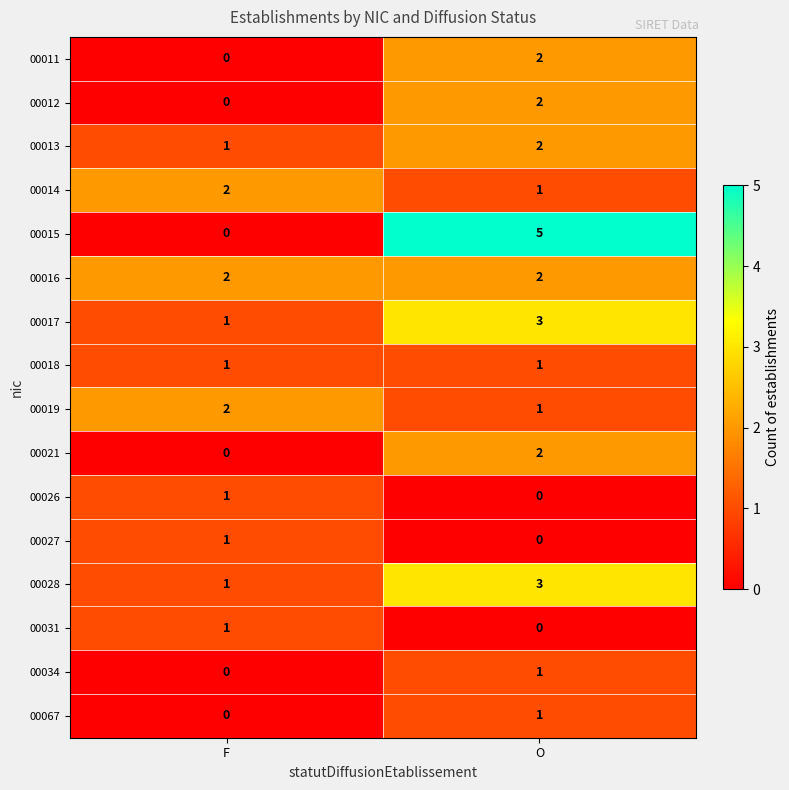

Which series changed the most between F and O?

00015